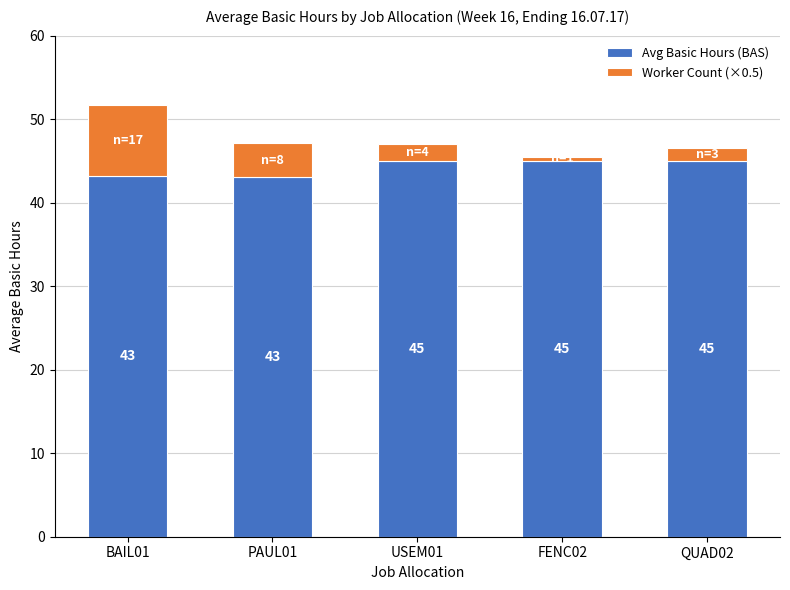

How many bars are there in total?

5